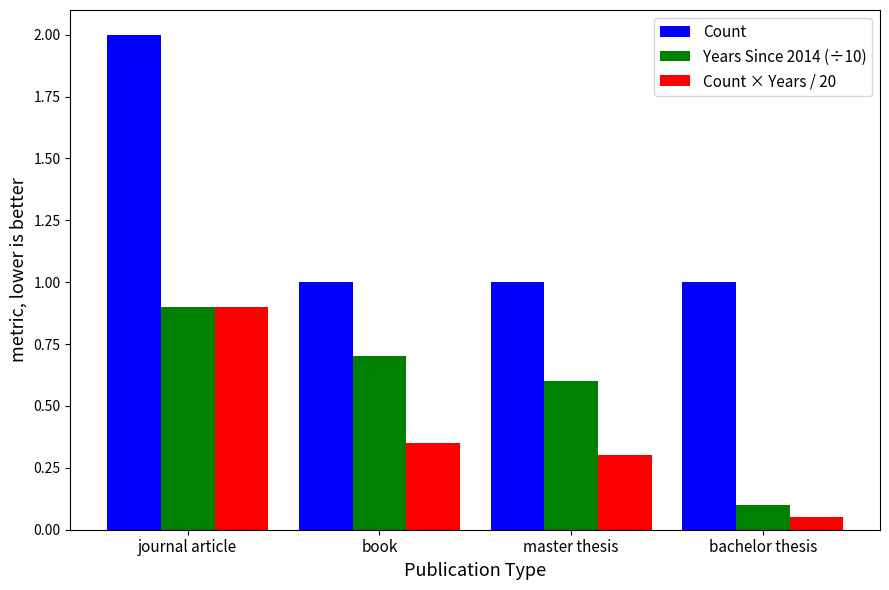

Is the value of Years Since 2014 (÷10) at master thesis greater than the value of Count × Years / 20 at journal article?

No